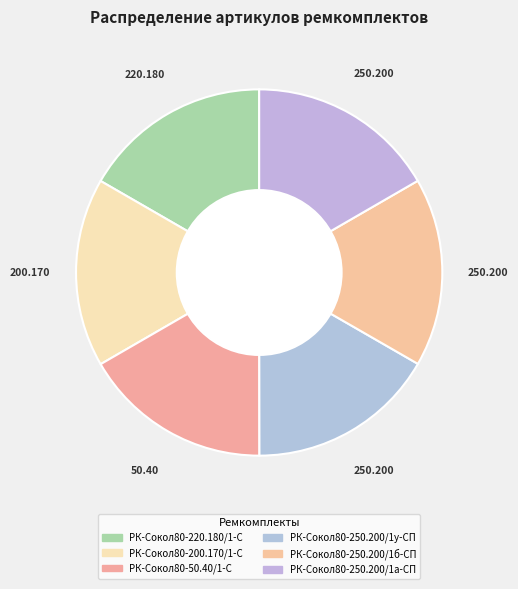

How many segments does this pie chart have?

6